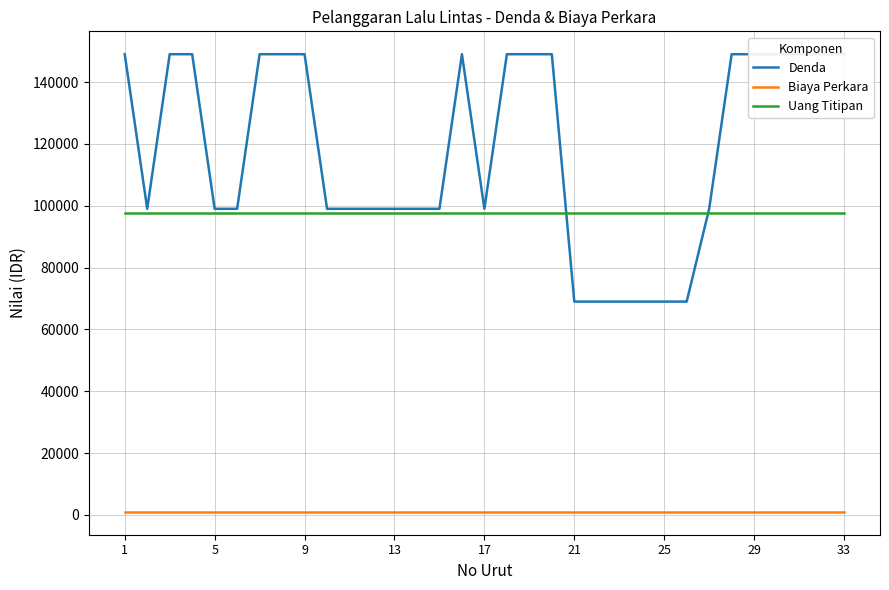

At which label does Denda reach its peak?

1